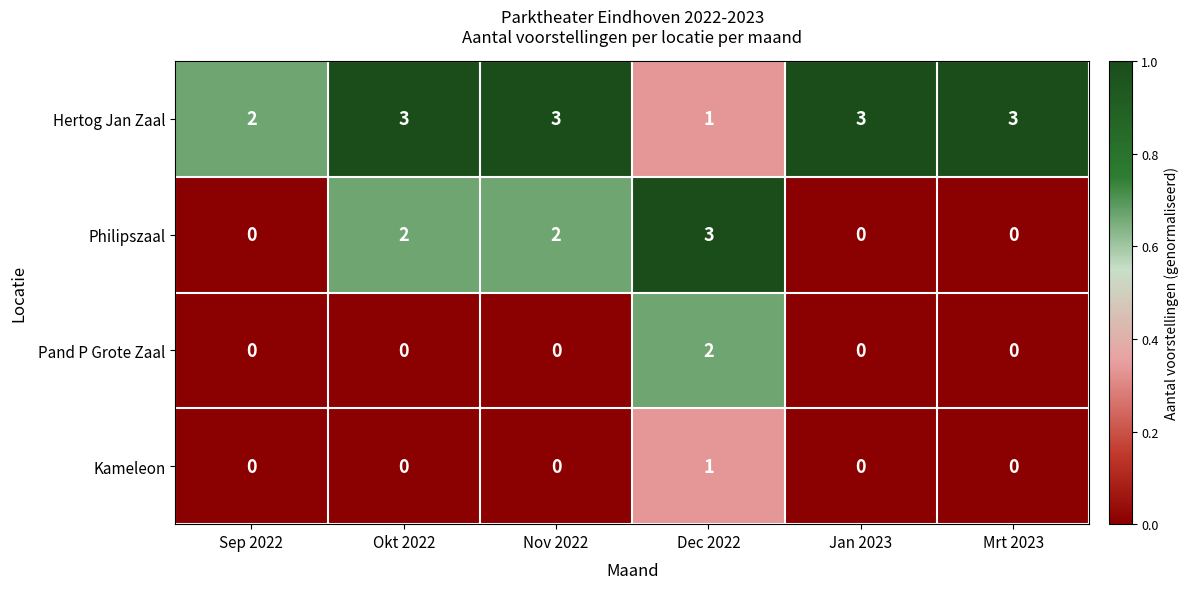

Reading left to right, extract all data points from this chart.

Hertog Jan Zaal: 2	3	3	1	3	3
Philipszaal: 0	2	2	3	0	0
Pand P Grote Zaal: 0	0	0	2	0	0
Kameleon: 0	0	0	1	0	0